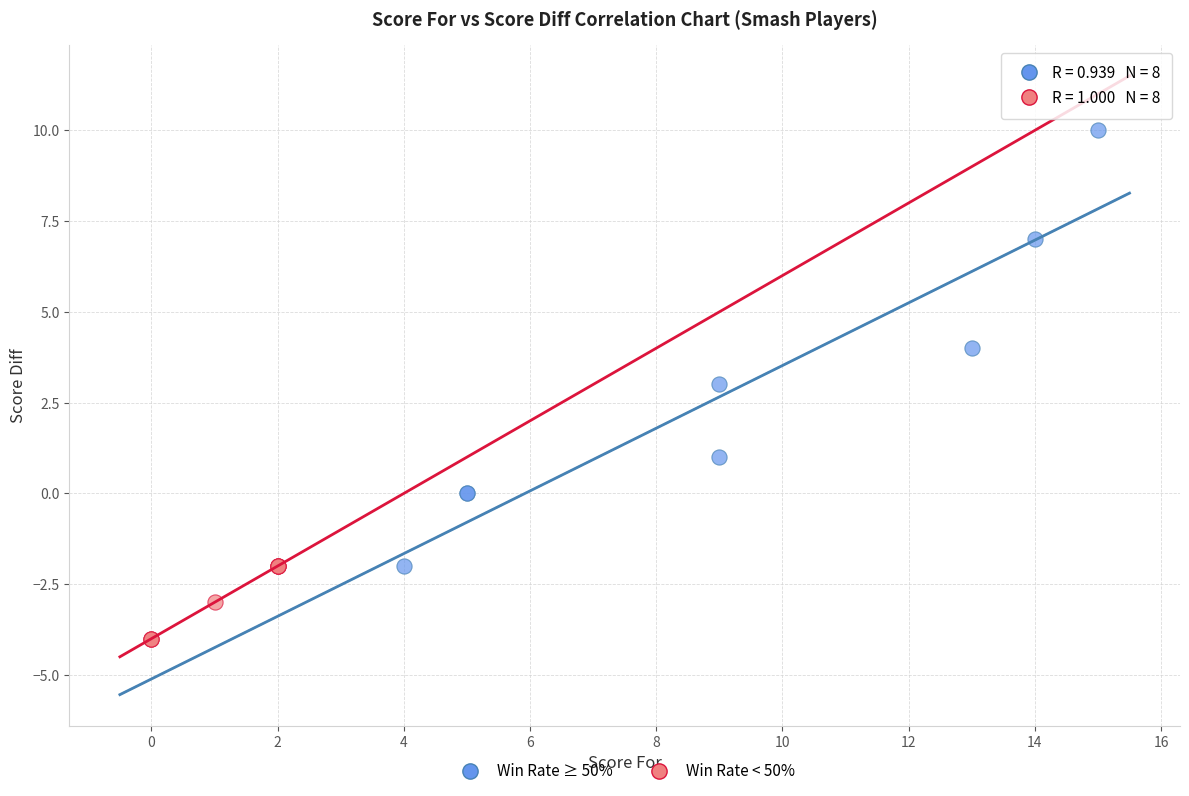

Which series contains the lowest Y value?

Win Rate < 50%